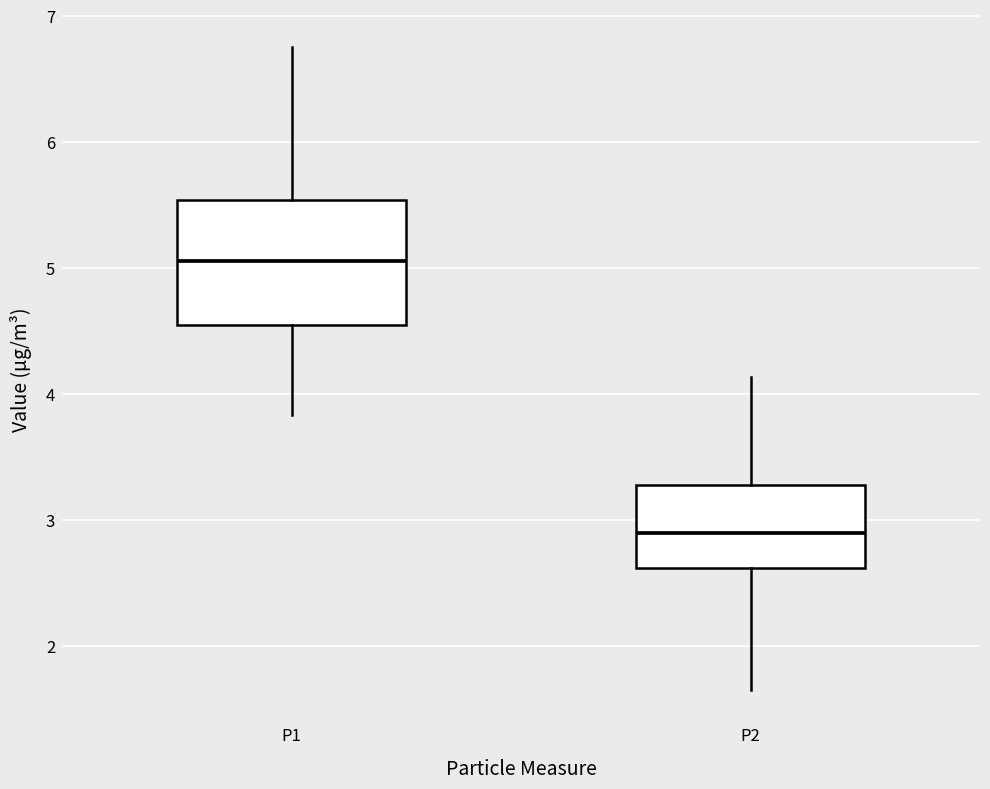

Which box has the highest median line?

P1